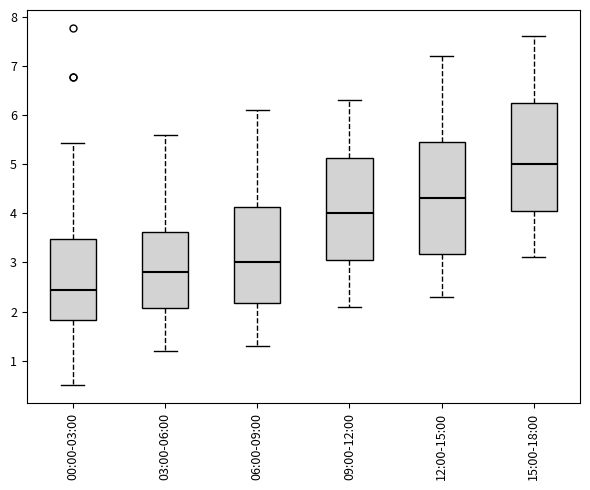

Reading left to right, read every box against the y-axis: the position of its median line, the range the box covers, and the ends of its whiskers. The values are not printed on the chart, so give them approximately, as read against the axis.

00:00-03:00: median 2.4, box 1.8 to 3.5, whiskers 0.5 to 5.4
03:00-06:00: median 2.8, box 2.1 to 3.6, whiskers 1.2 to 5.6
06:00-09:00: median 3.0, box 2.2 to 4.1, whiskers 1.3 to 6.1
09:00-12:00: median 4.0, box 3.1 to 5.1, whiskers 2.1 to 6.3
12:00-15:00: median 4.3, box 3.2 to 5.5, whiskers 2.3 to 7.2
15:00-18:00: median 5.0, box 4.1 to 6.3, whiskers 3.1 to 7.6